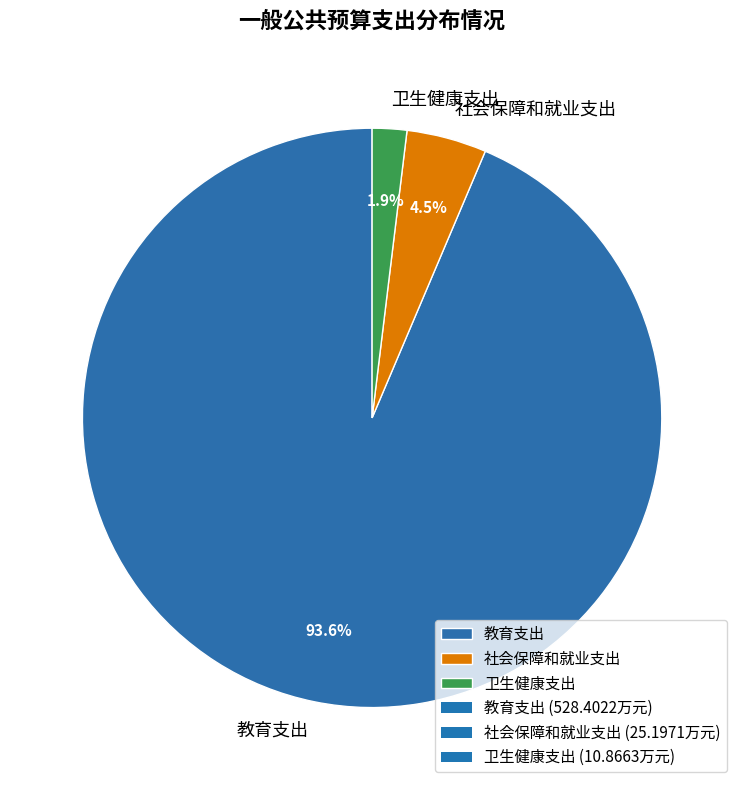

Which category accounts for the majority?

教育支出